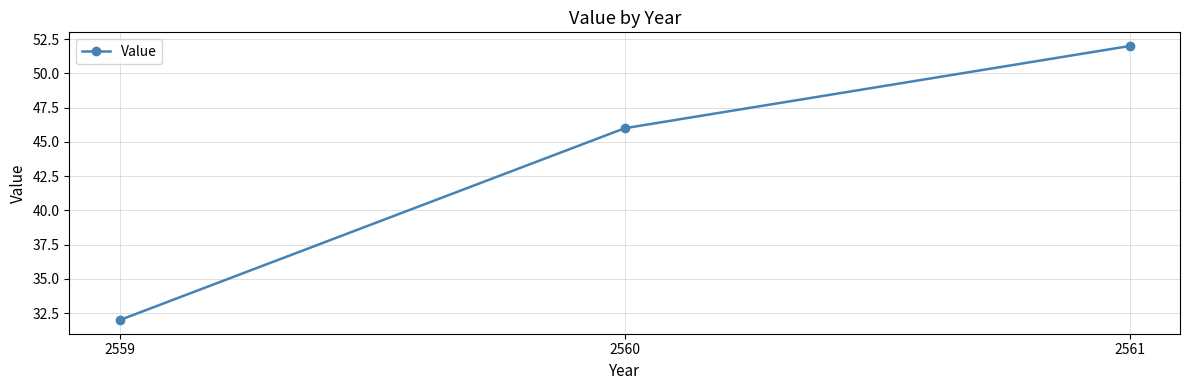

What is the change in value from 2559 to 2560?

+14